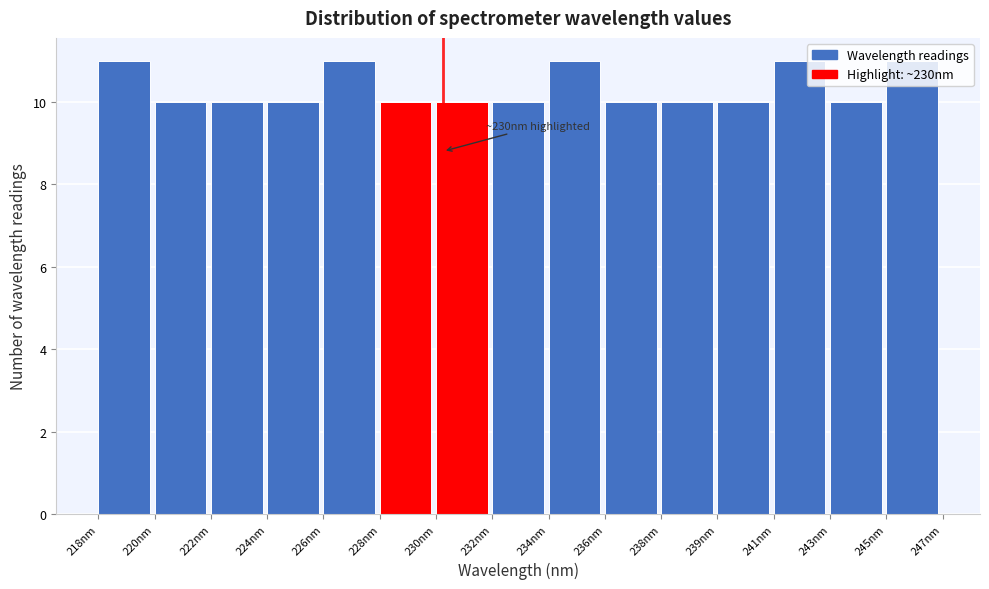

Is it true that the value at 241nm is 11?

True